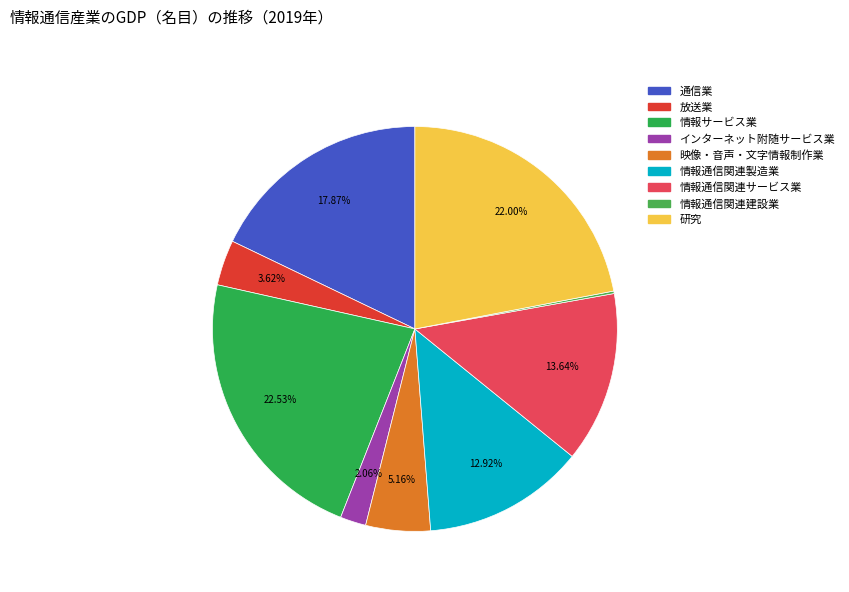

Approximately how many times larger is the value at 情報通信関連建設業 compared to 放送業?

0.1